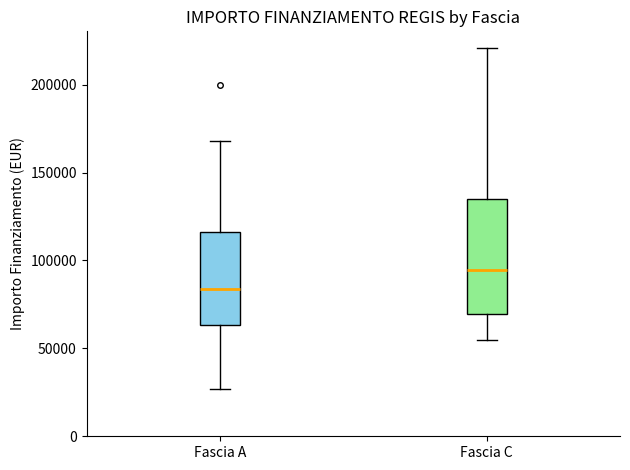

Reading left to right, read every box against the y-axis: the position of its median line, the range the box covers, and the ends of its whiskers. The values are not printed on the chart, so give them approximately, as read against the axis.

Fascia A: median 85000, box 65000 to 115000, whiskers 25000 to 170000
Fascia C: median 95000, box 70000 to 135000, whiskers 55000 to 220000